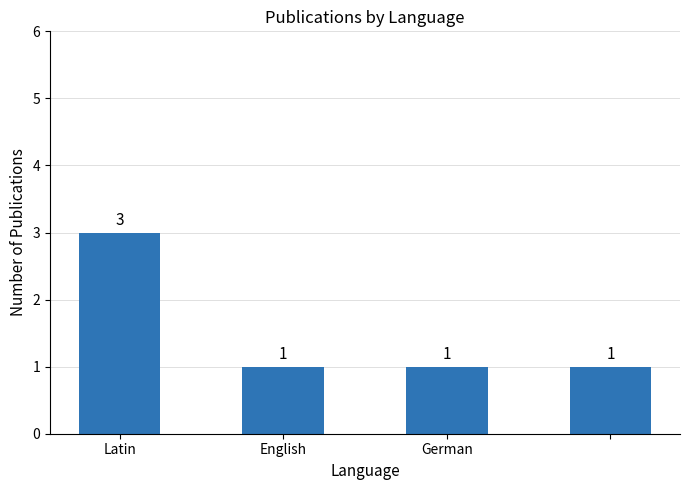

What is the sum of all values?

6